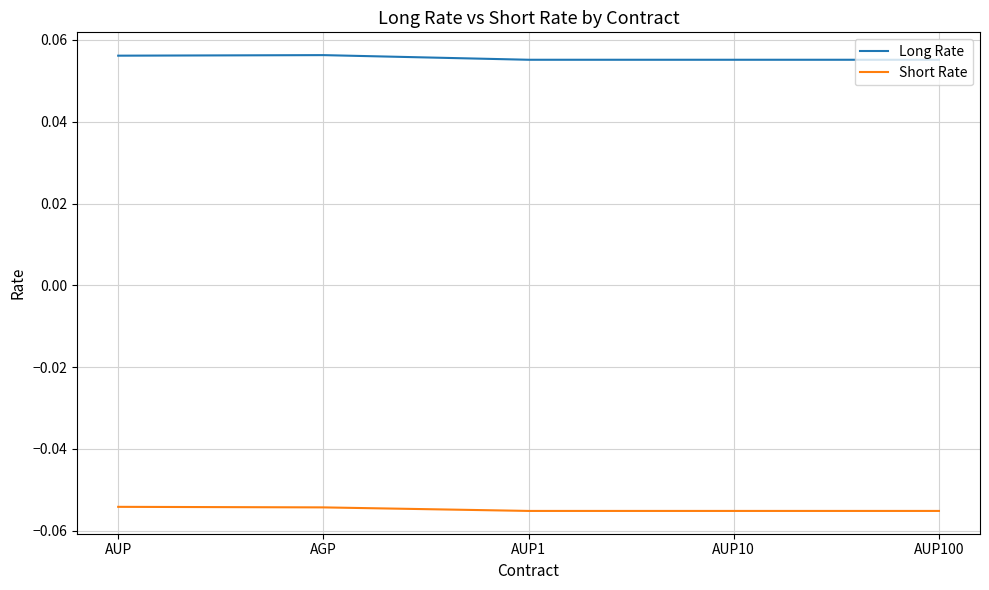

Count the number of categories in the chart.

5